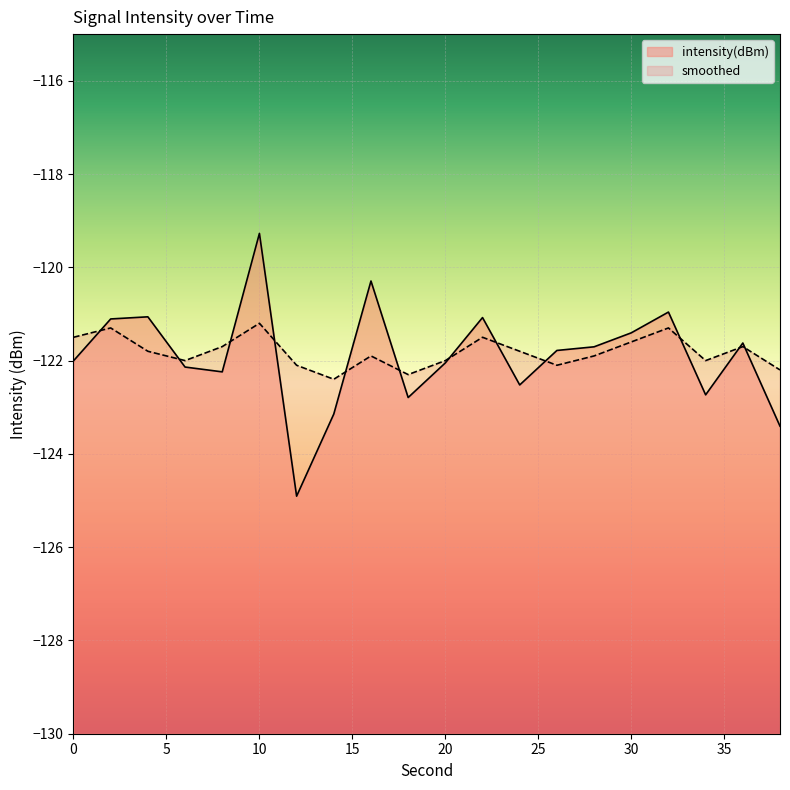

In smoothed, how many points are lower than both neighbors (excluding endpoints)?

5